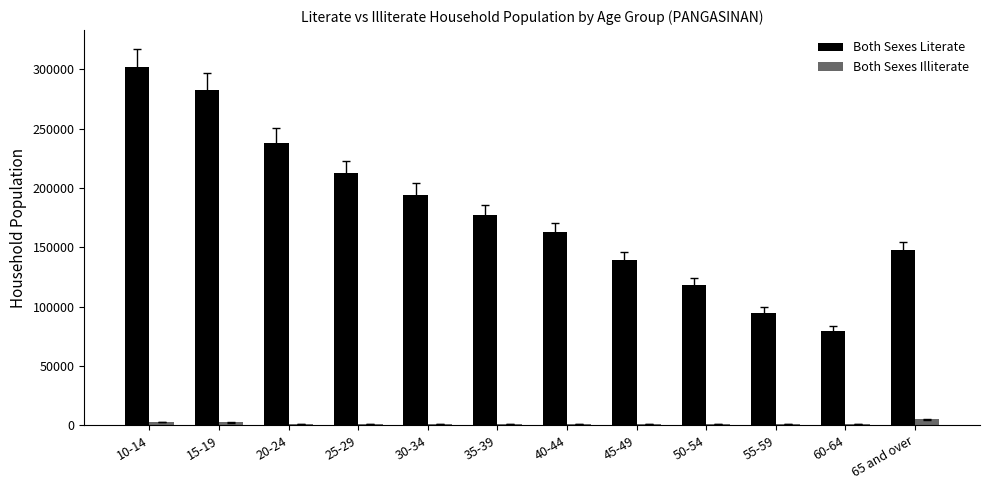

How many data points does each series have?

12